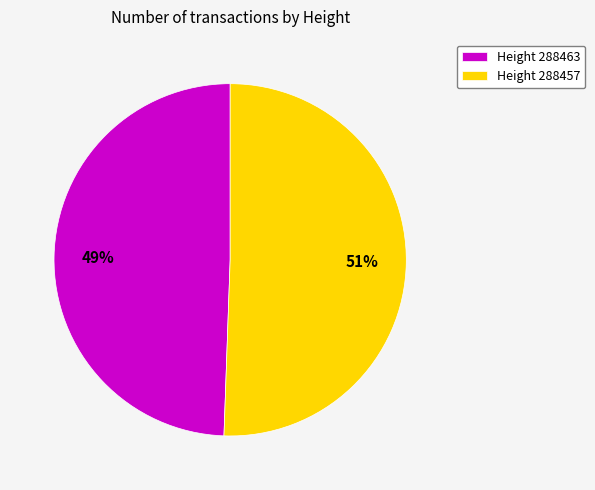

What percentage is the Height 288457 slice, to the nearest percent?

51%